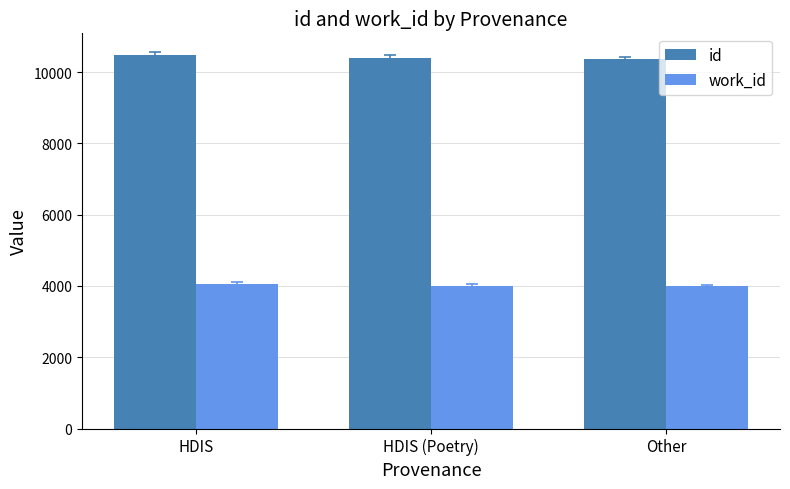

What is the spread (max minus min) of values at HDIS (Poetry)?

6392.0